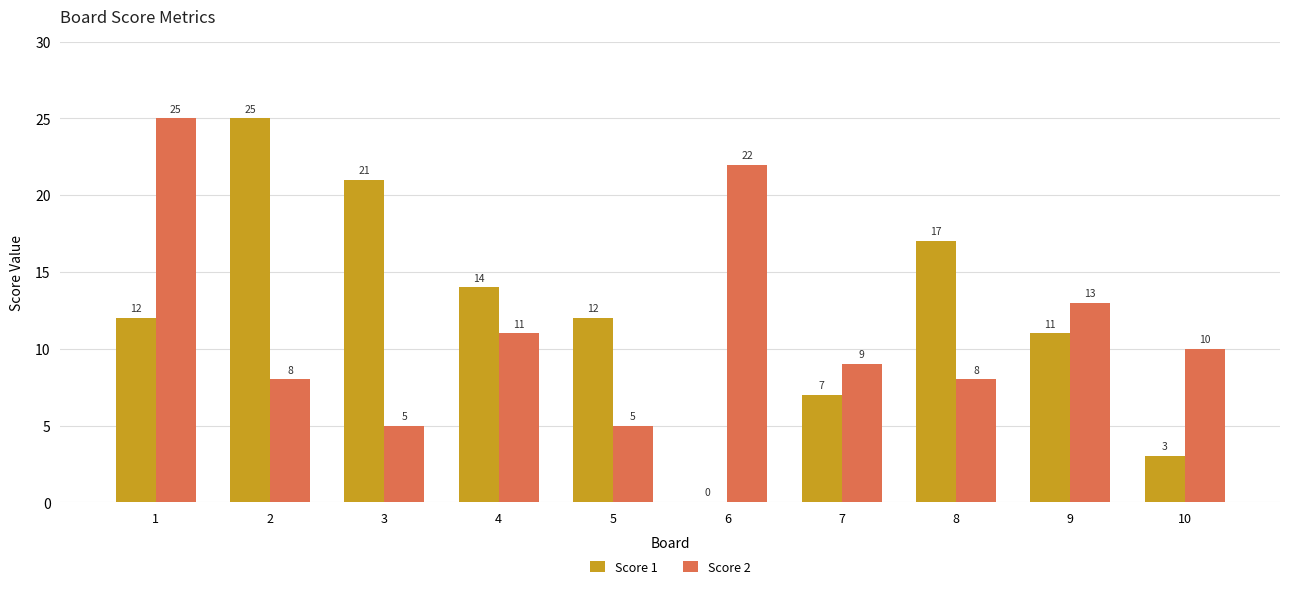

What is the approximate value of Score 2 at 6?

22